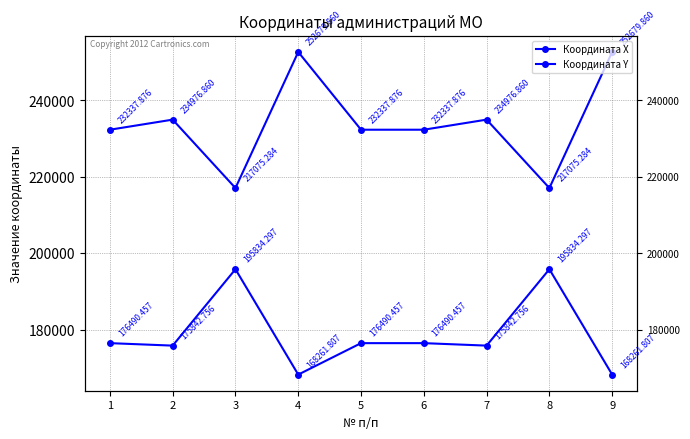

In Координата X, how many points are higher than both neighbors (excluding endpoints)?

3